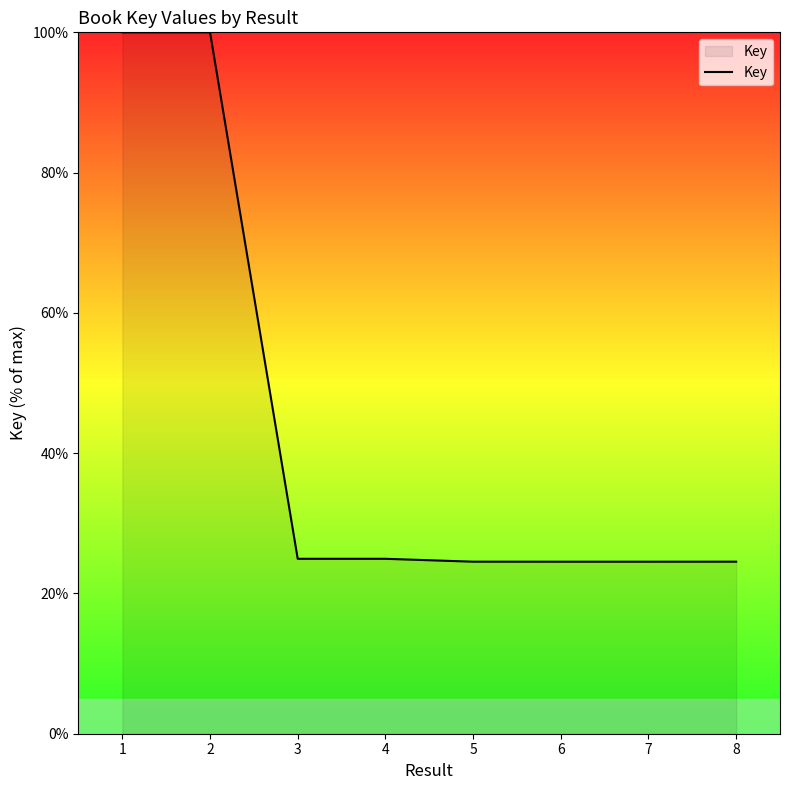

What is the change in value from 2 to 5?

-75.5